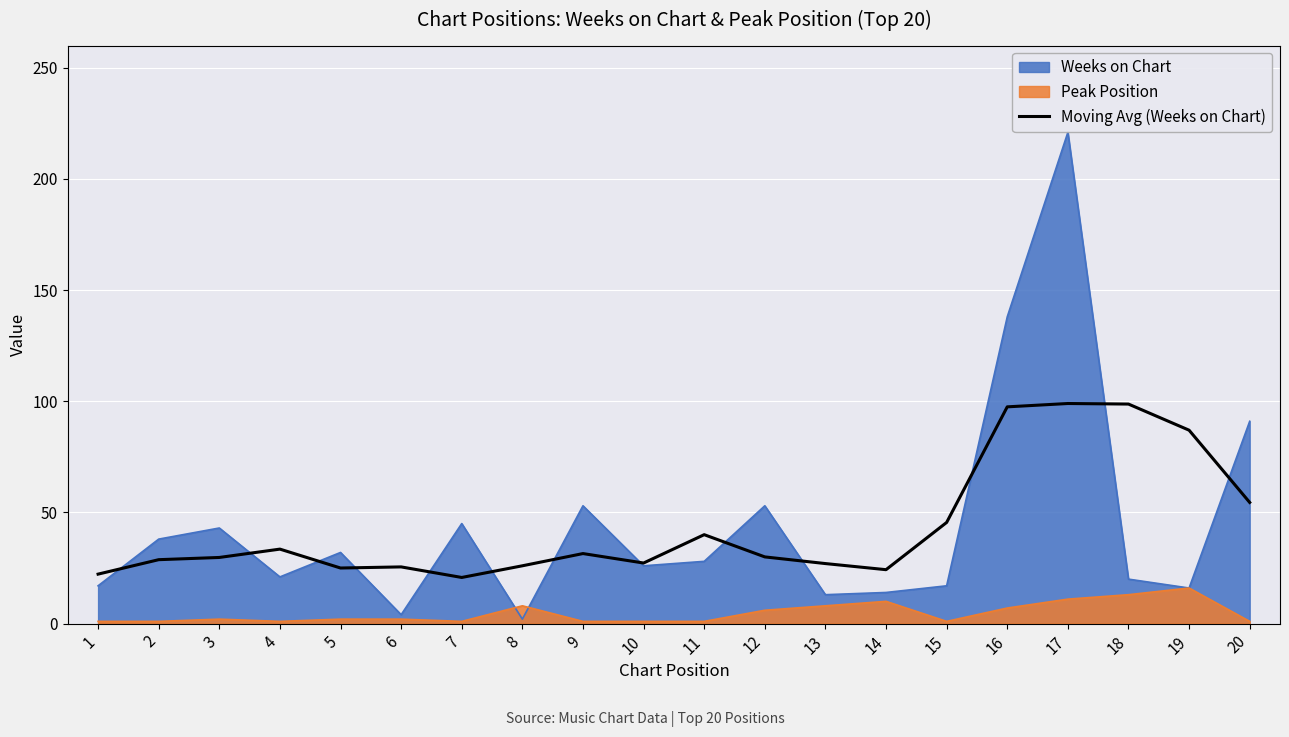

List the series in order of their peak value, highest first.

Weeks on Chart, Moving Avg (Weeks on Chart), Peak Position